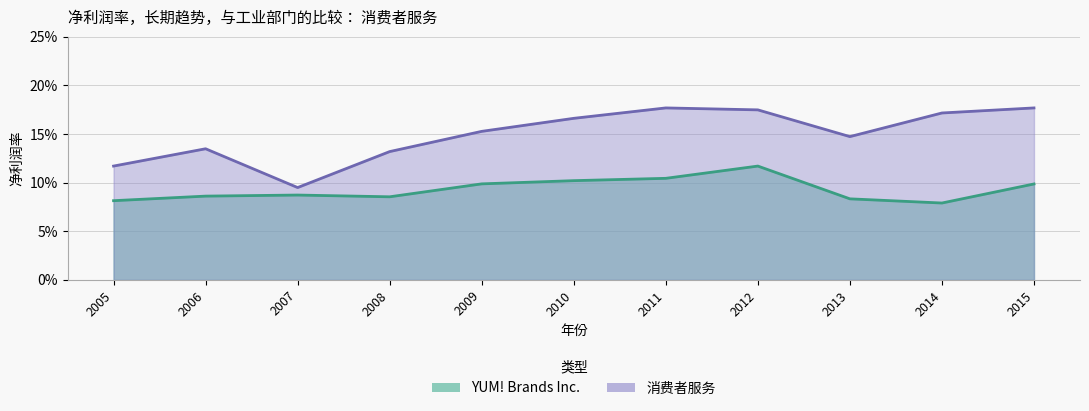

What is the total value across all series at 2007?

0.2